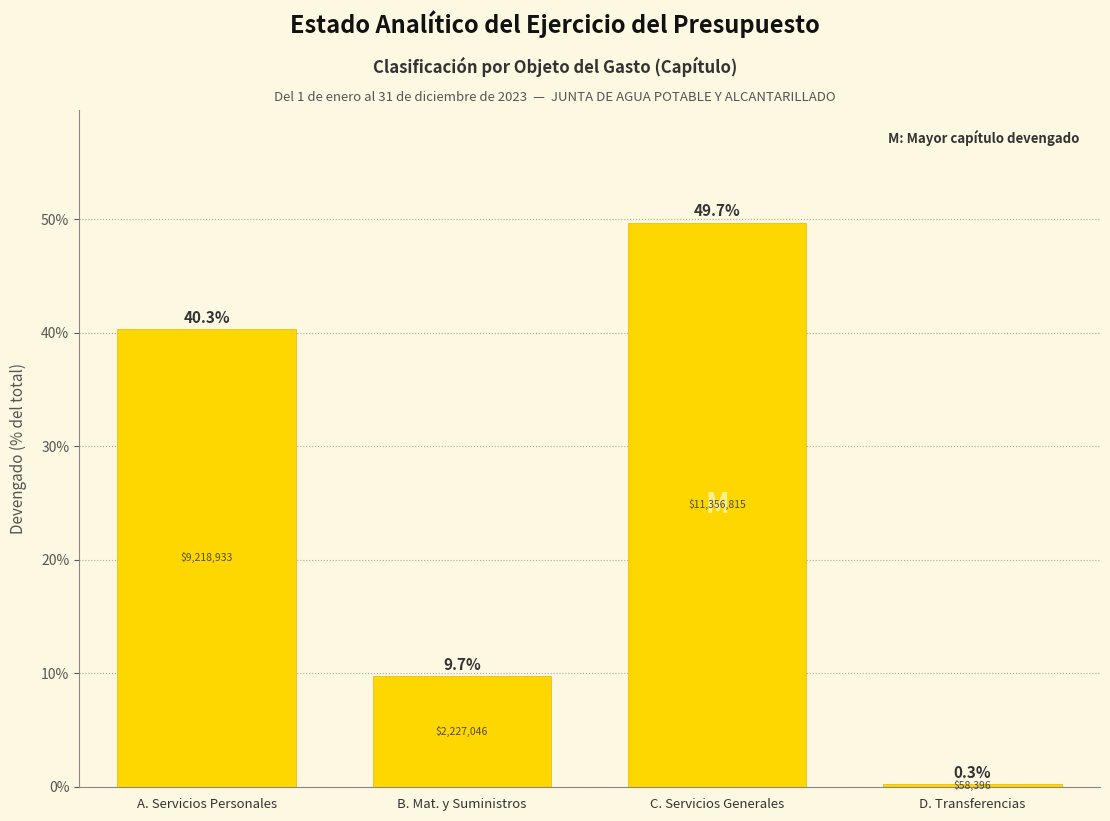

Reading right to left, transcribe all the data shown in this chart.

D. Transferencias=0.3	C. Servicios Generales=49.7	B. Mat. y Suministros=9.7	A. Servicios Personales=40.3